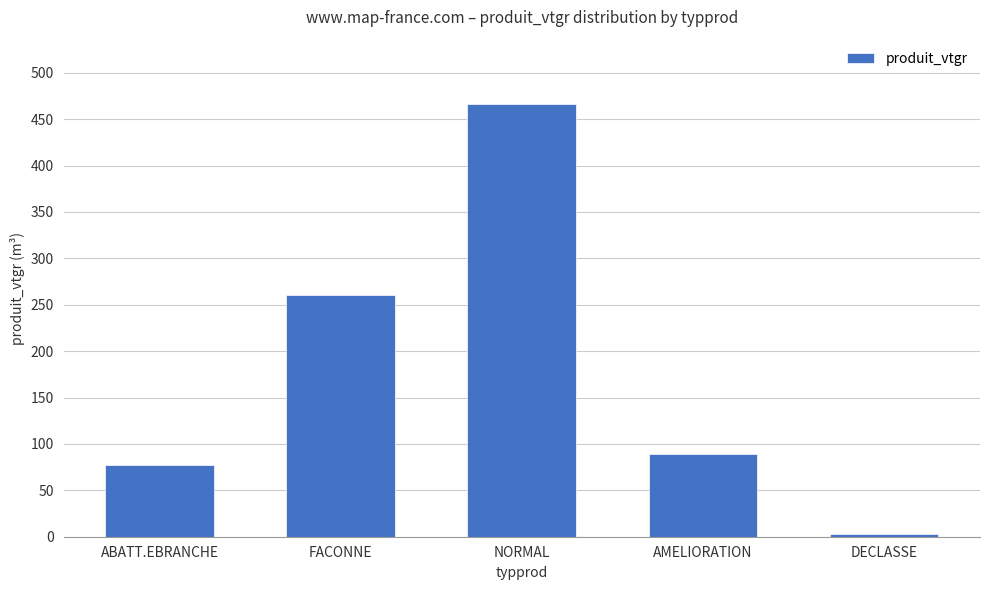

Reading right to left, list all the values displayed in this chart.

3.0	89.4	465.8	260.1	77.0